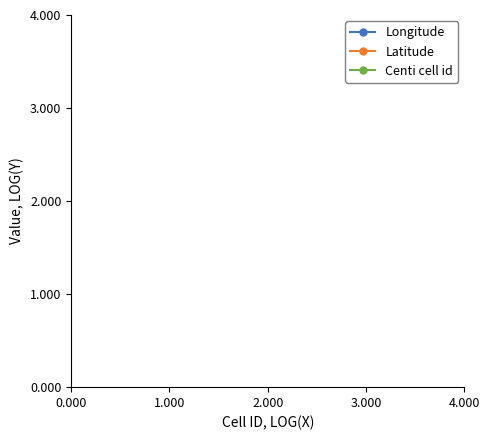

What are all the series names shown in the legend?

Longitude, Latitude, Centi cell id